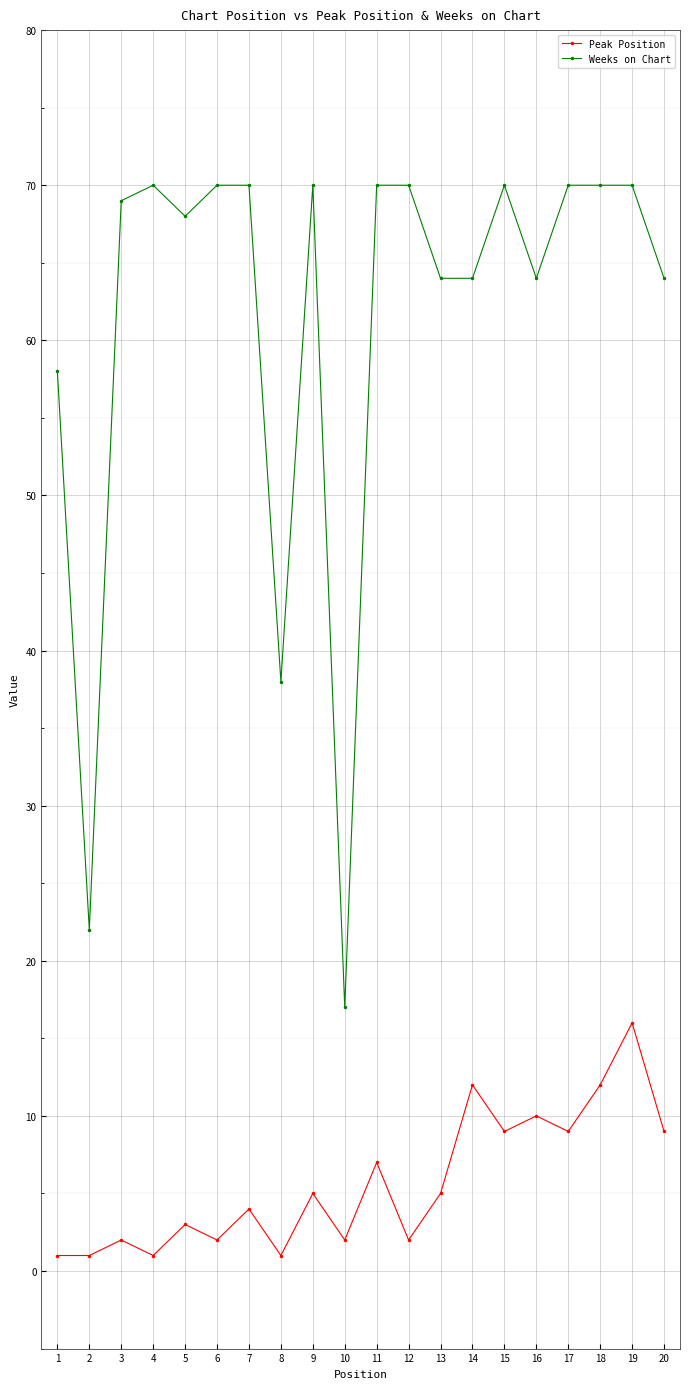

What is the difference between the maximum and minimum values in the Weeks on Chart series?

53